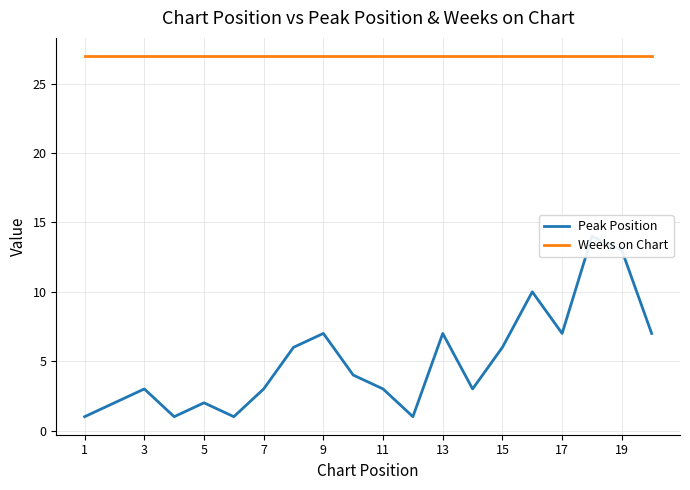

Reading left to right, list all the values displayed in this chart.

Peak Position: 1	2	3	1	2	1	3	6	7	4	3	1	7	3	6	10	7	14	13	7
Weeks on Chart: 27	27	27	27	27	27	27	27	27	27	27	27	27	27	27	27	27	27	27	27